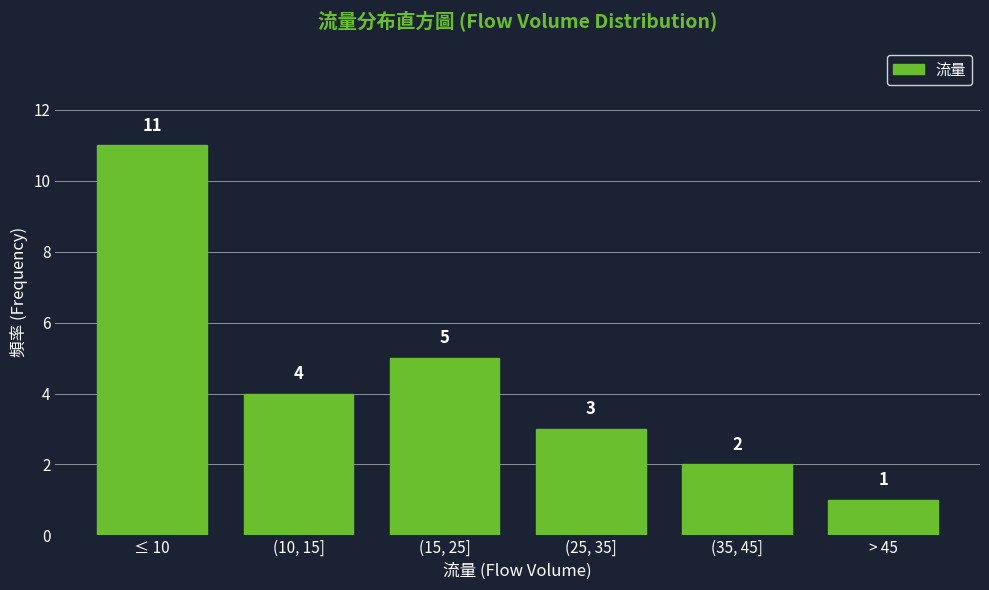

Reading right to left, list all the values displayed in this chart.

> 45=1	(35, 45]=2	(25, 35]=3	(15, 25]=5	(10, 15]=4	≤ 10=11